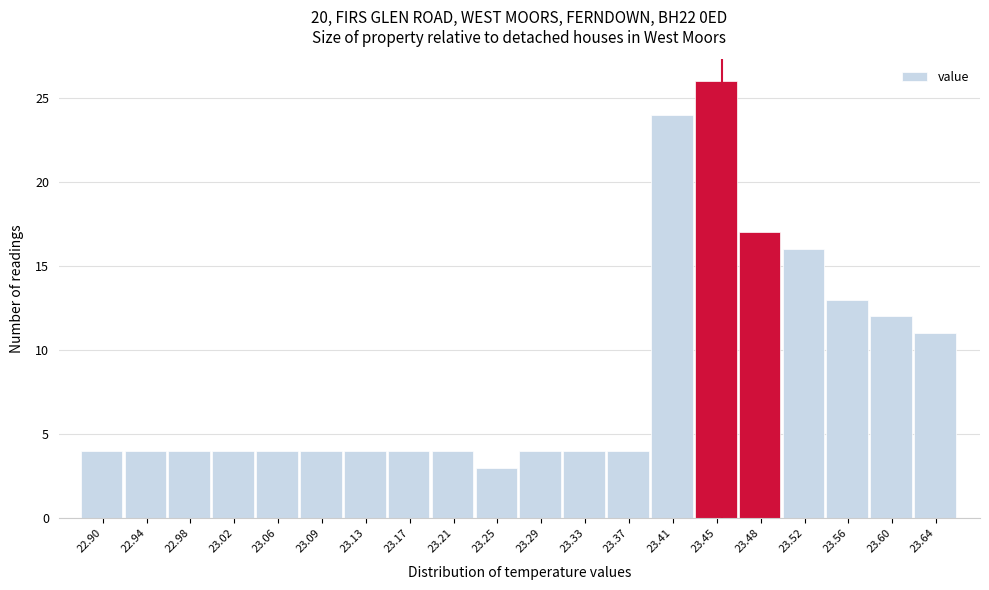

Reading left to right, list every bar in this chart as the range it spans on the x-axis followed by its height. Neither the bar edges nor the heights are printed on the chart, so give them approximately, as read against the axes.

22.880 to 22.919: 4
22.919 to 22.958: 4
22.958 to 22.997: 4
22.997 to 23.036: 4
23.036 to 23.075: 4
23.075 to 23.114: 4
23.114 to 23.153: 4
23.153 to 23.192: 4
23.192 to 23.231: 4
23.231 to 23.270: 3
23.270 to 23.309: 4
23.309 to 23.348: 4
23.348 to 23.387: 4
23.387 to 23.426: 24
23.426 to 23.465: 26
23.465 to 23.504: 17
23.504 to 23.543: 16
23.543 to 23.582: 13
23.582 to 23.621: 12
23.621 to 23.660: 11